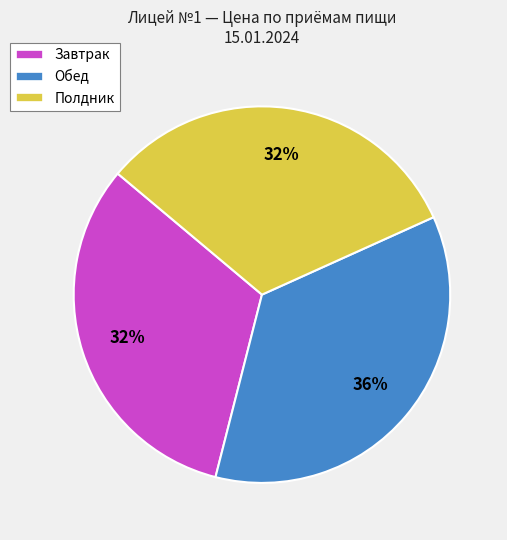

Which slice is the largest?

Обед